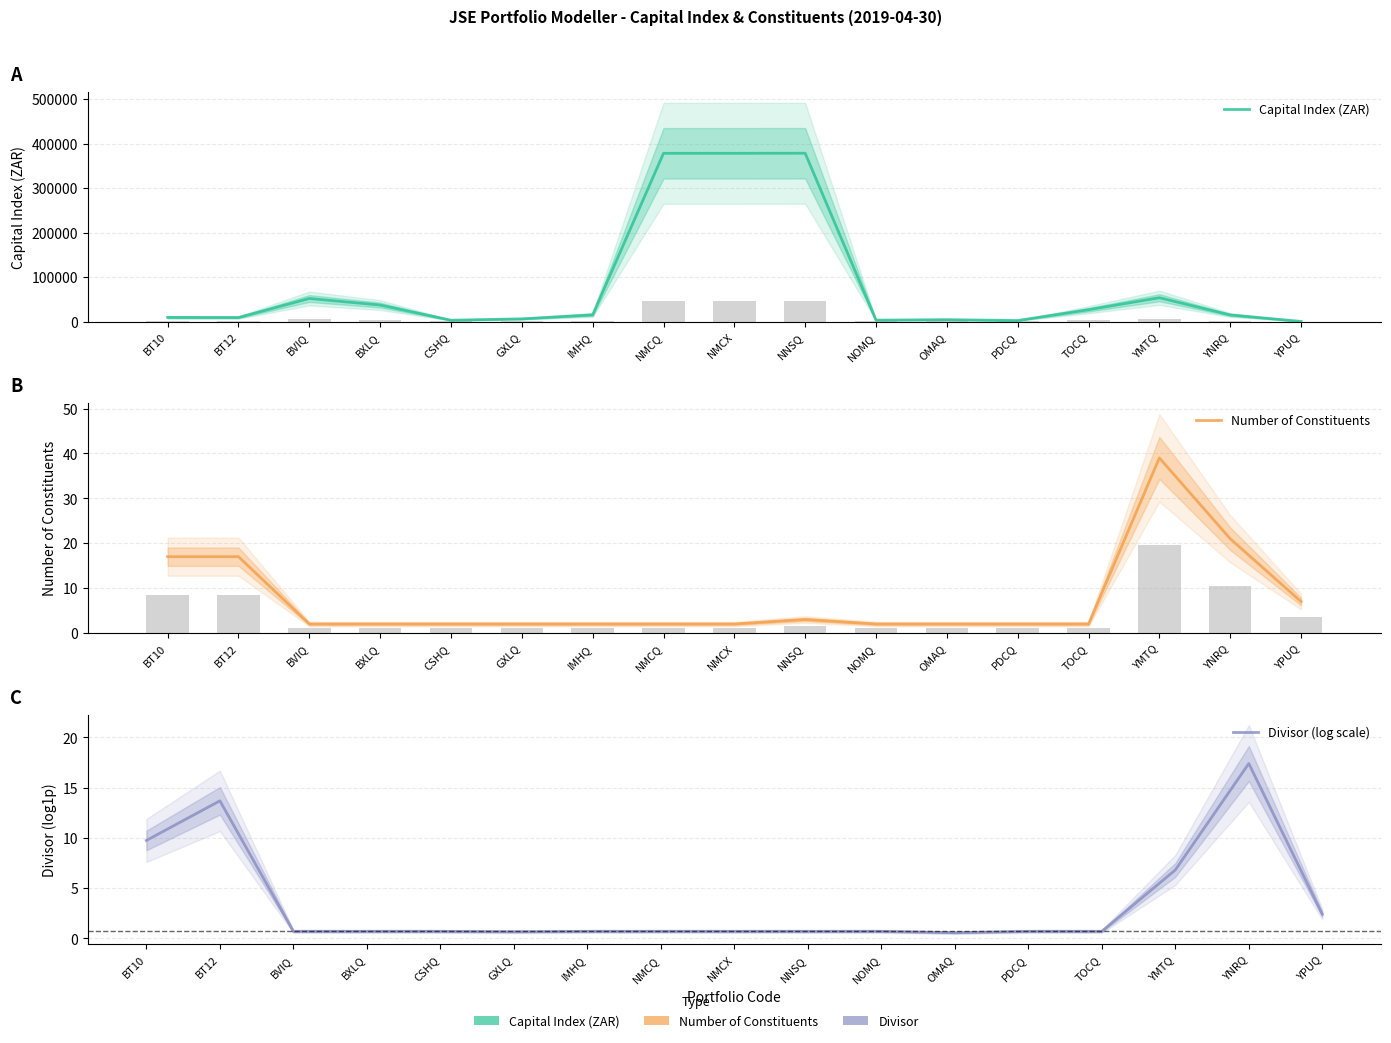

What is the value of the Divisor (log scale) bar at the 15th from the left?

6.8